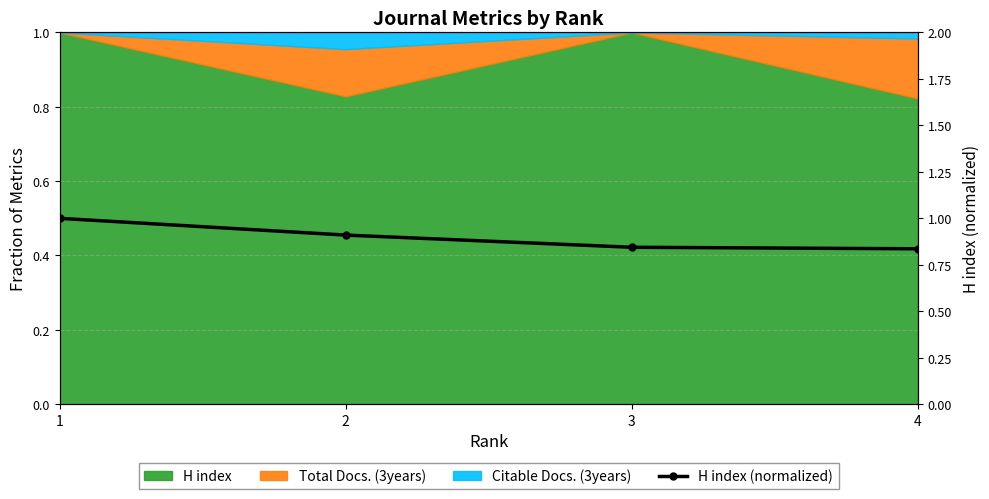

Does the chart have visible grid lines?

Yes